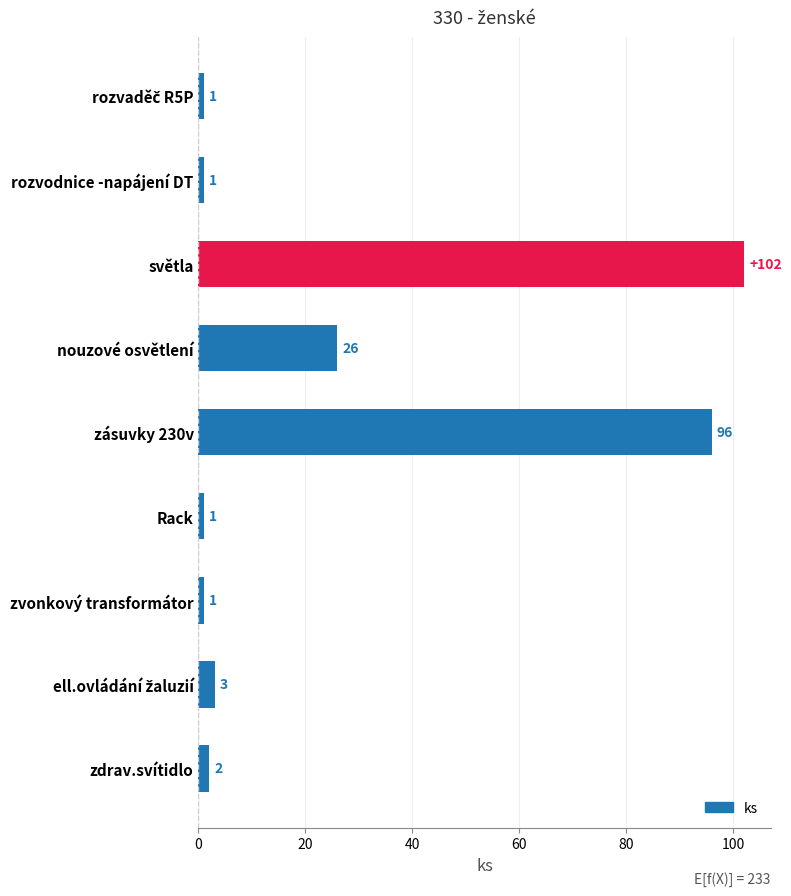

What is the minimum value shown in the chart?

1